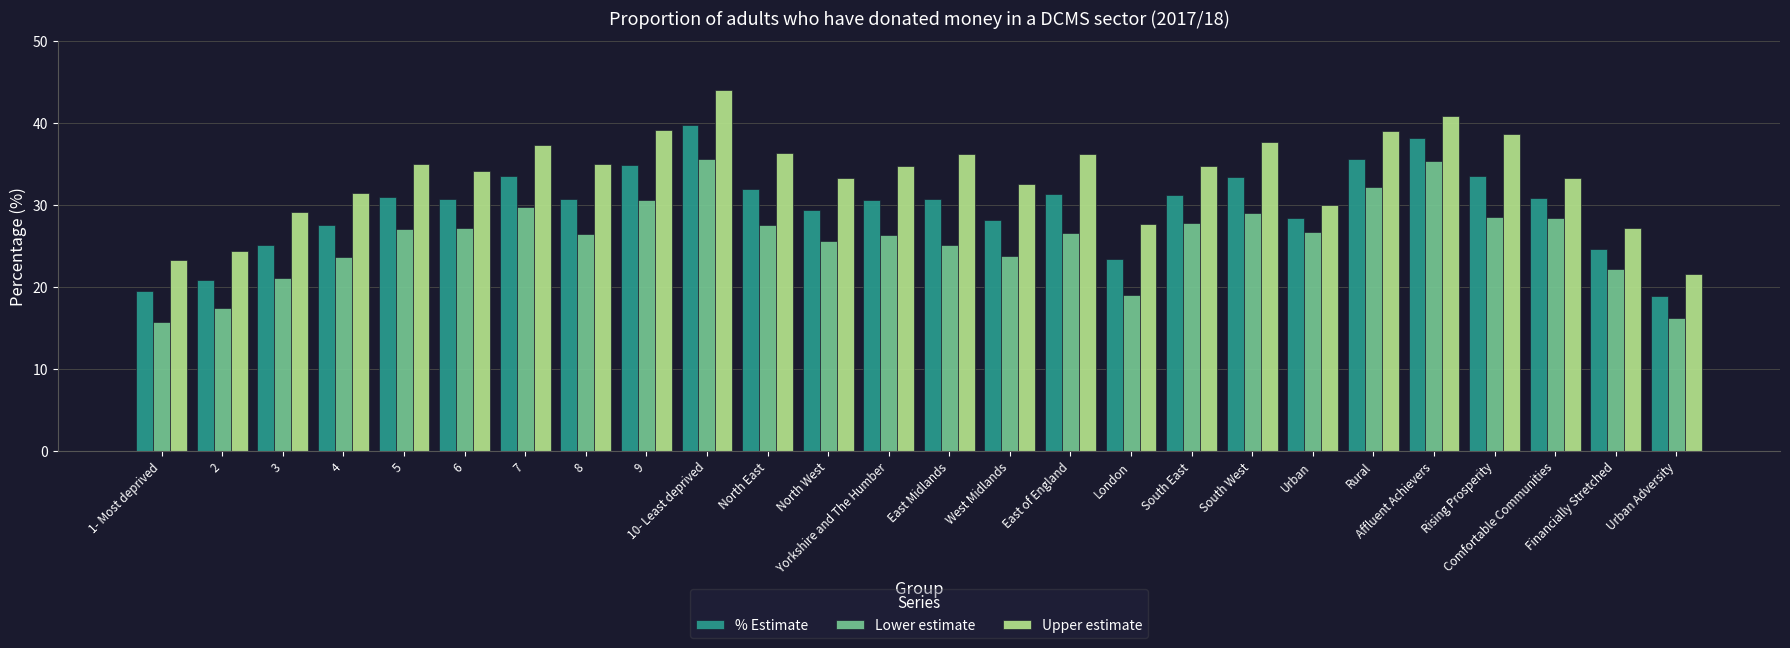

At which label does Upper estimate first exceed 34?

5